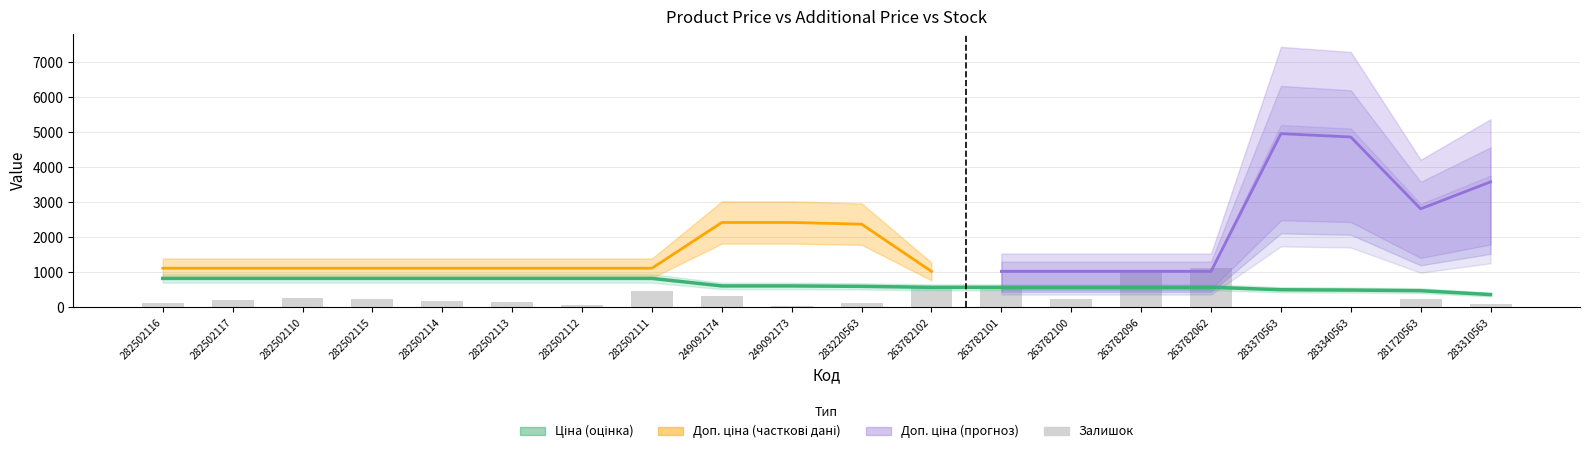

What value does the Ціна series have at 282502116?

818.5